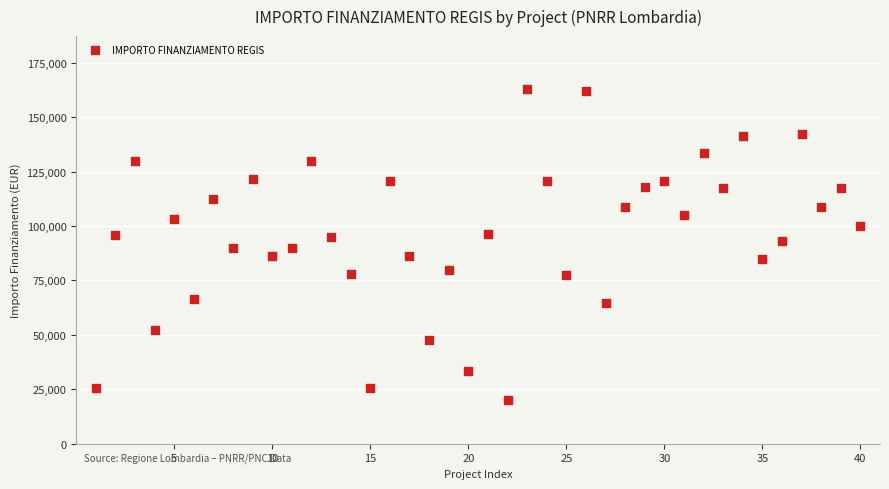

What is the range of Y values (max minus min)?

142668